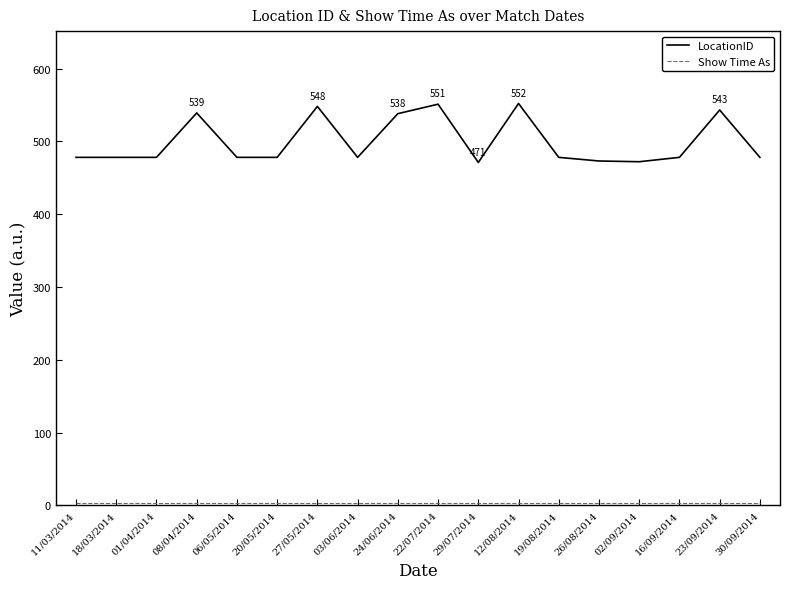

True or false: LocationID has a value of 879 at 22/07/2014.

False